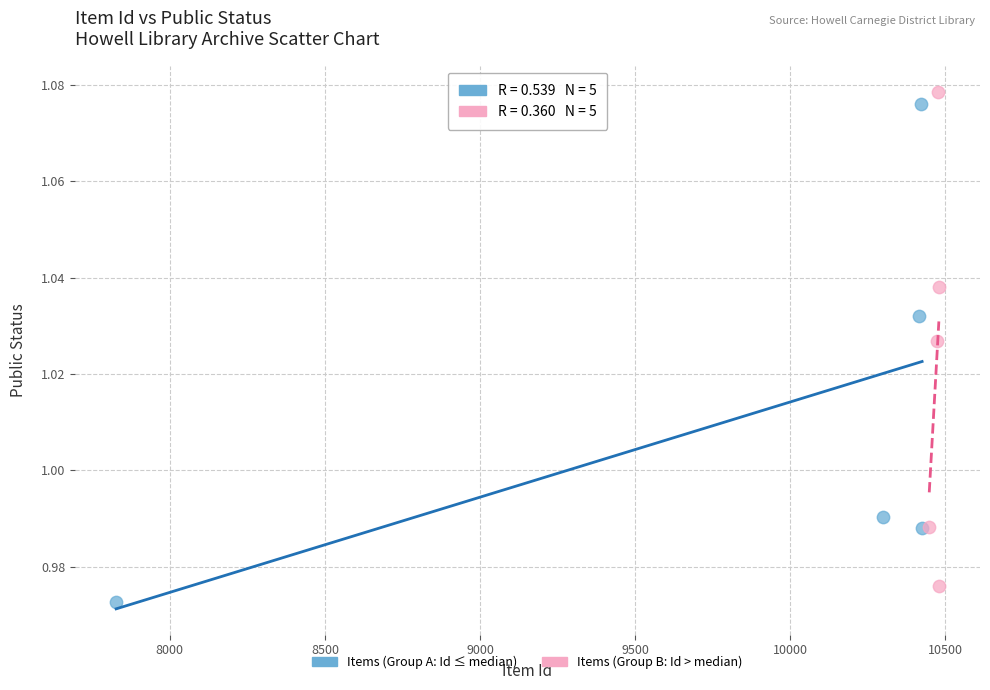

Which series reaches the minimum Y coordinate?

Items (Group A: Id ≤ median)